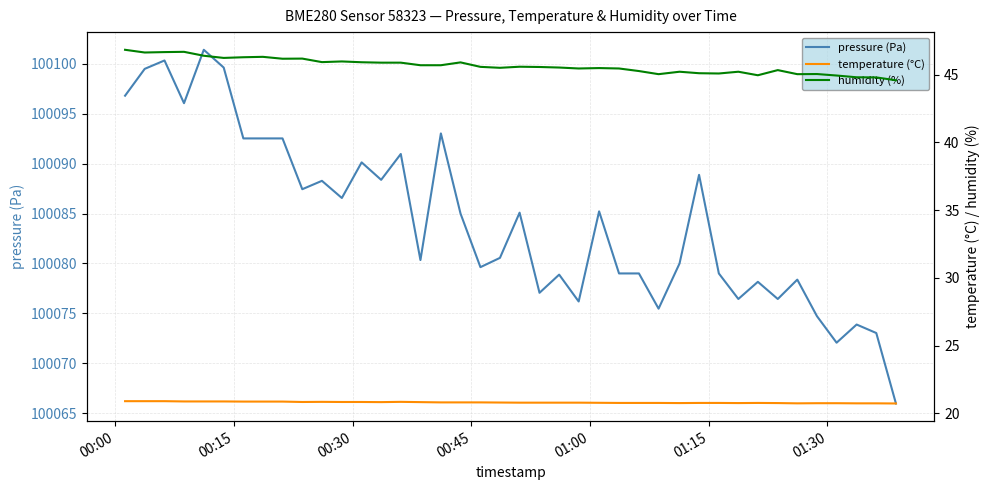

What is the highest value of the pressure (Pa) series?

100101.4